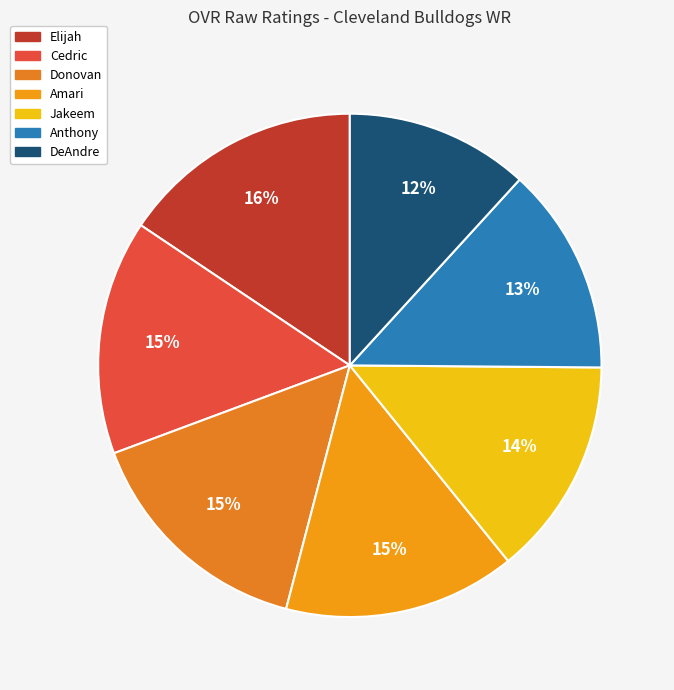

The Jakeem slice represents 1% of the pie. True or false?

False